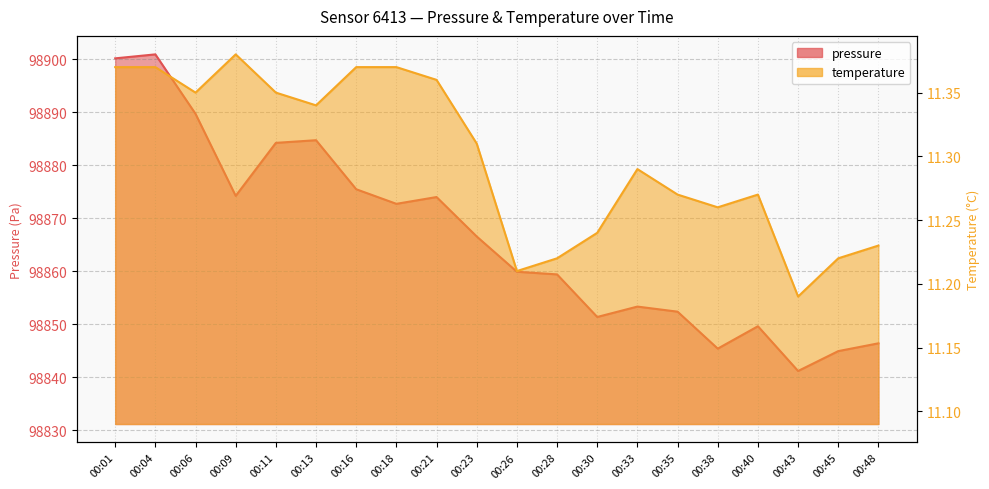

What is the value of the pressure point at the 16th from the left?

98845.4